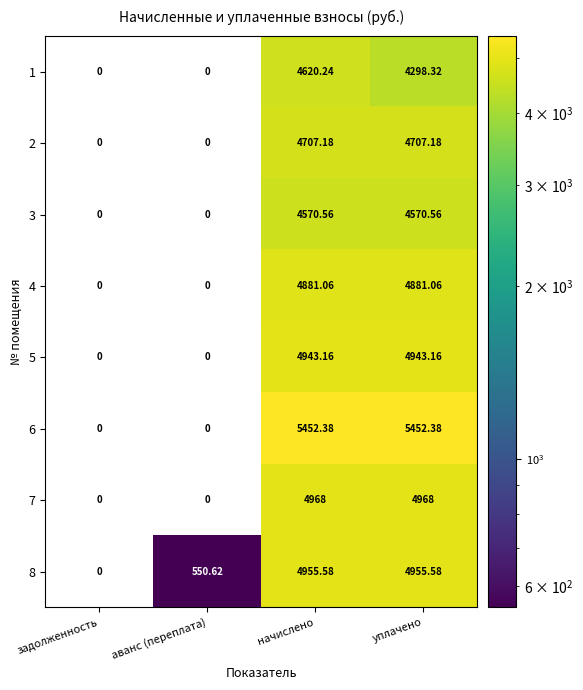

Is the value of 4 at уплачено greater than the value of 6 at уплачено?

No